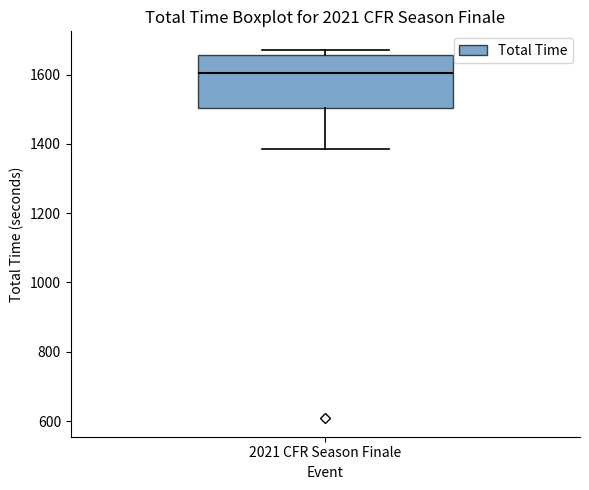

Where does the lower whisker of the box for 2021 CFR Season Finale end on the y-axis? The values are not printed on the chart, so give them approximately, as read against the axis.

1380